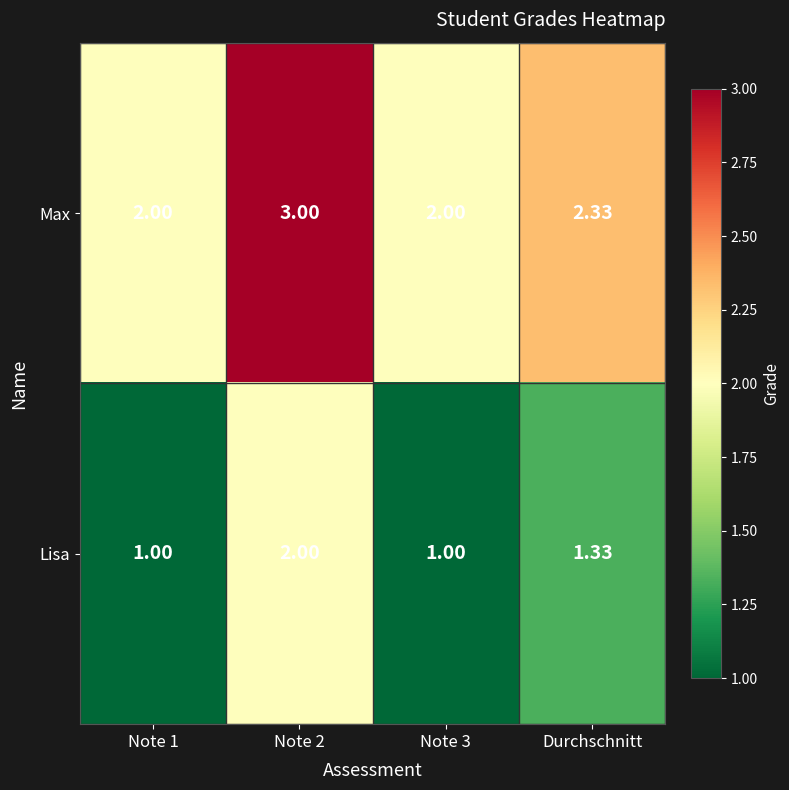

Rank the series by their average value, from highest to lowest.

Max, Lisa